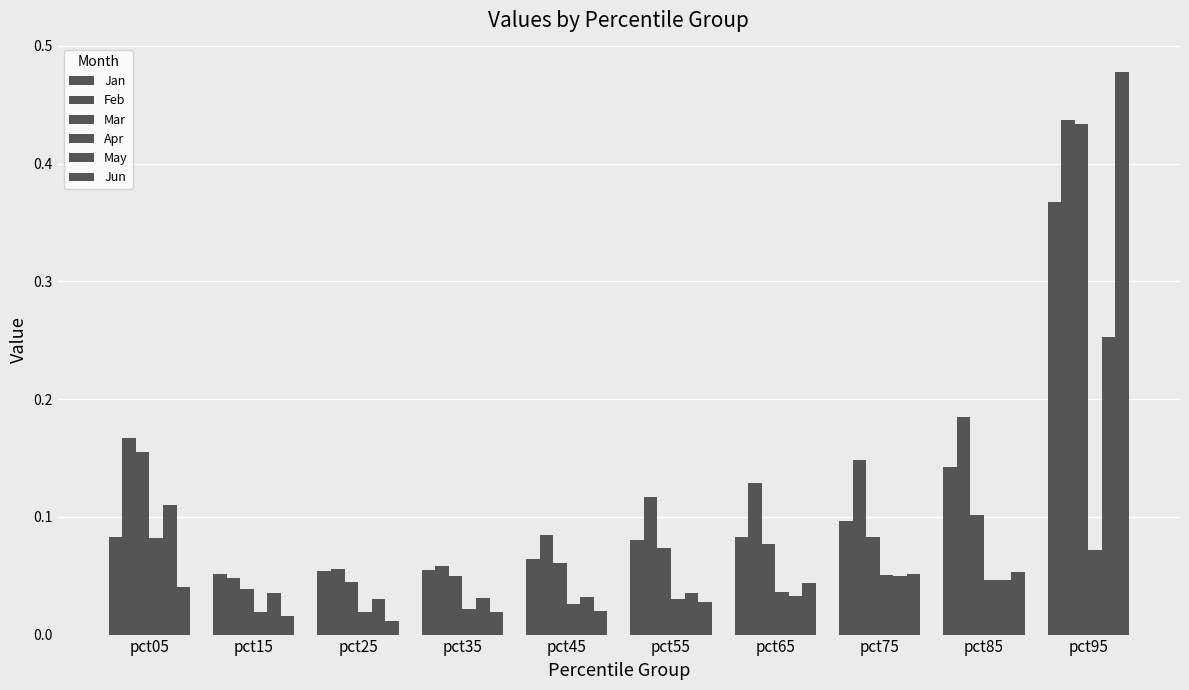

How many bars are there in each group?

6